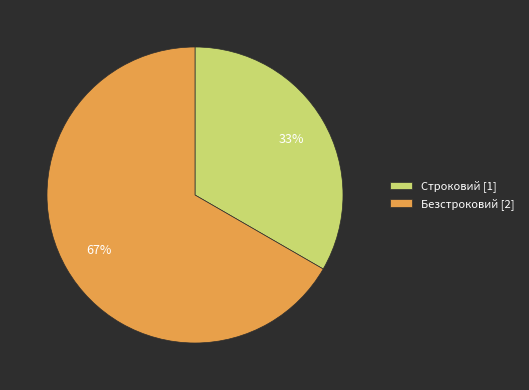

To the nearest percent, what portion does Безстроковий represent?

67%